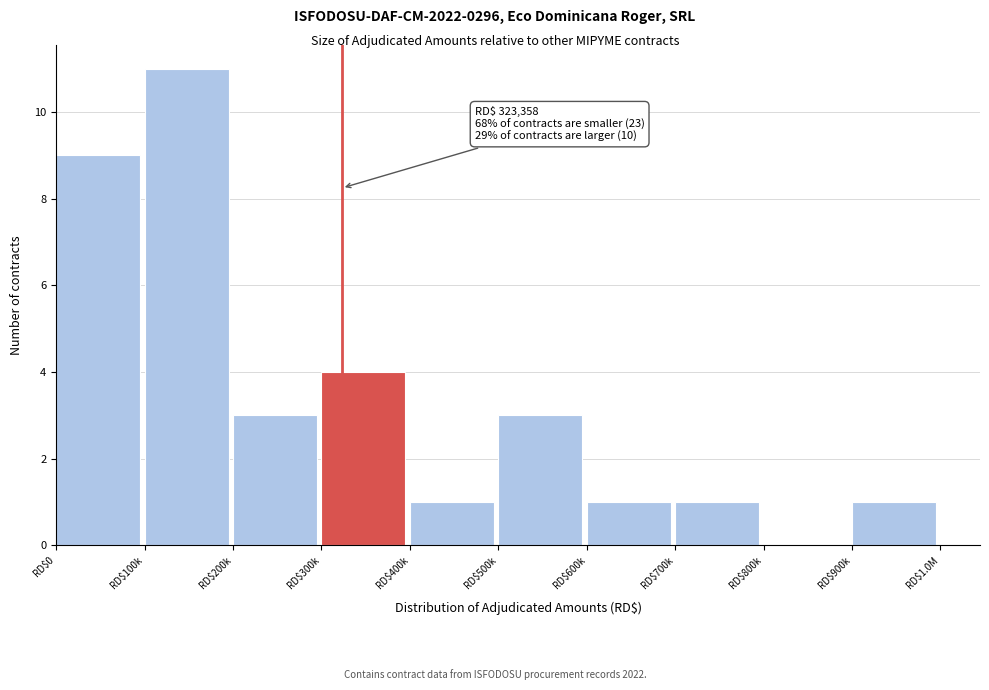

What is the maximum value shown in the chart?

11